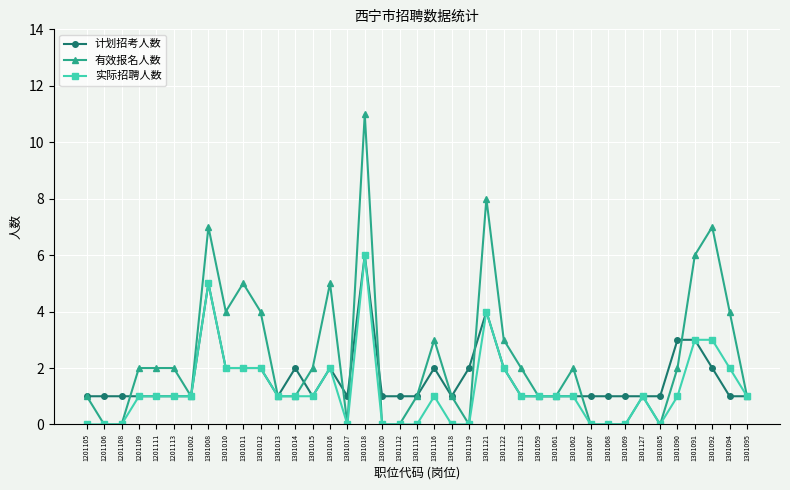

Which label corresponds to the largest value in the chart?

1301018